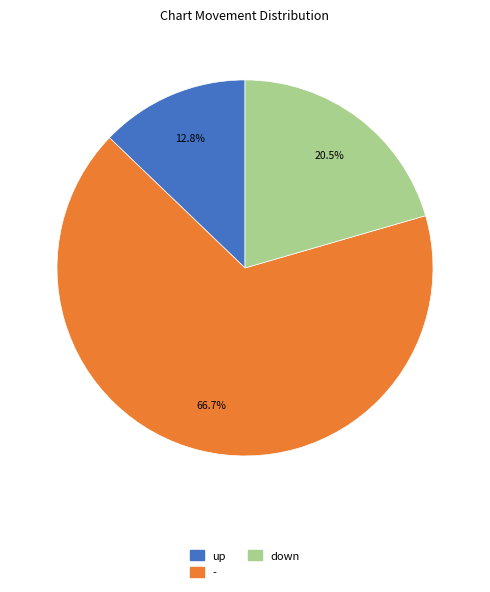

Does - represent more than half of the total?

Yes